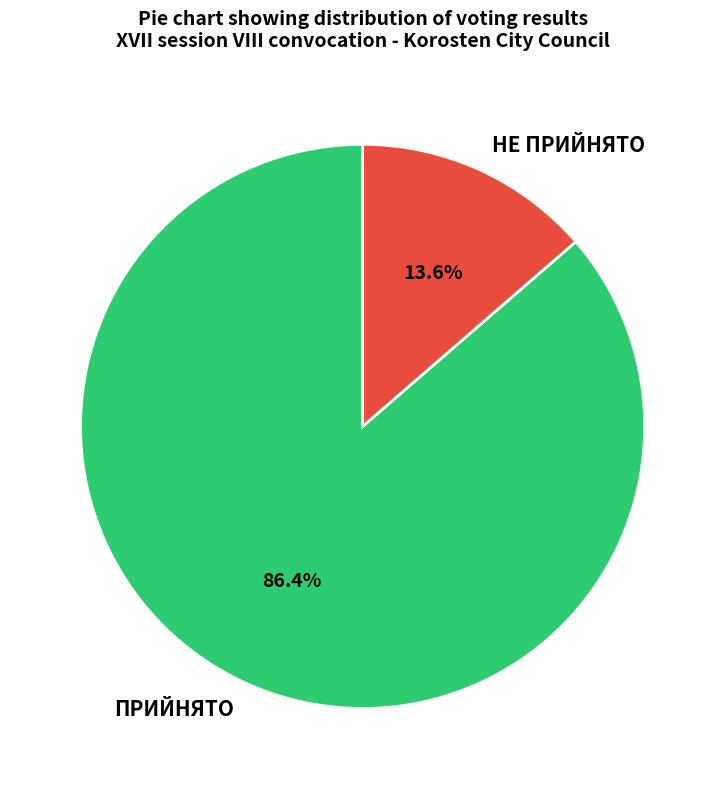

Count the number of slices in the pie.

2